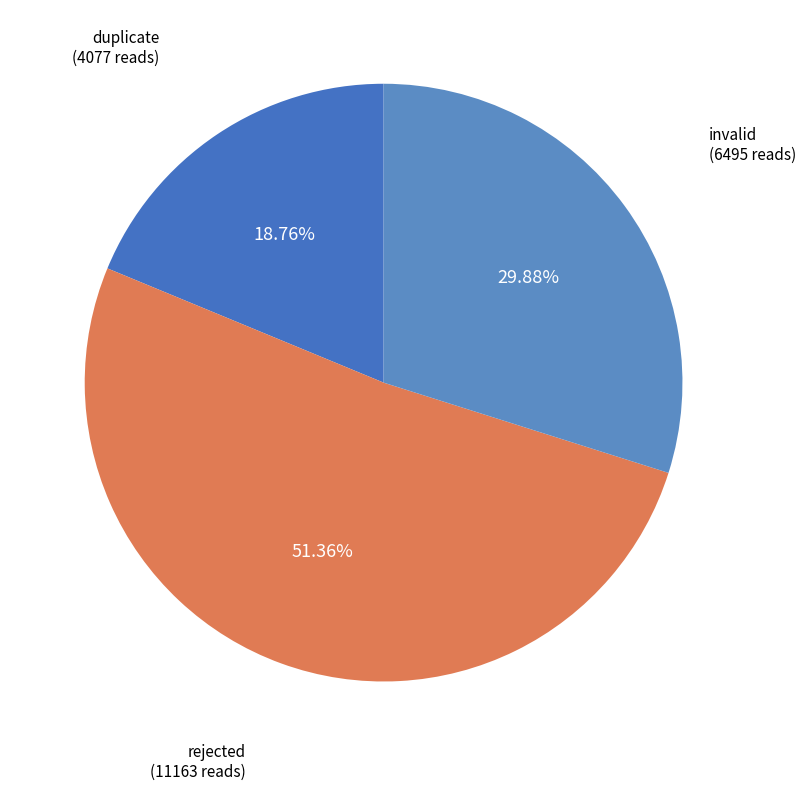

How many slices are in this pie chart?

3